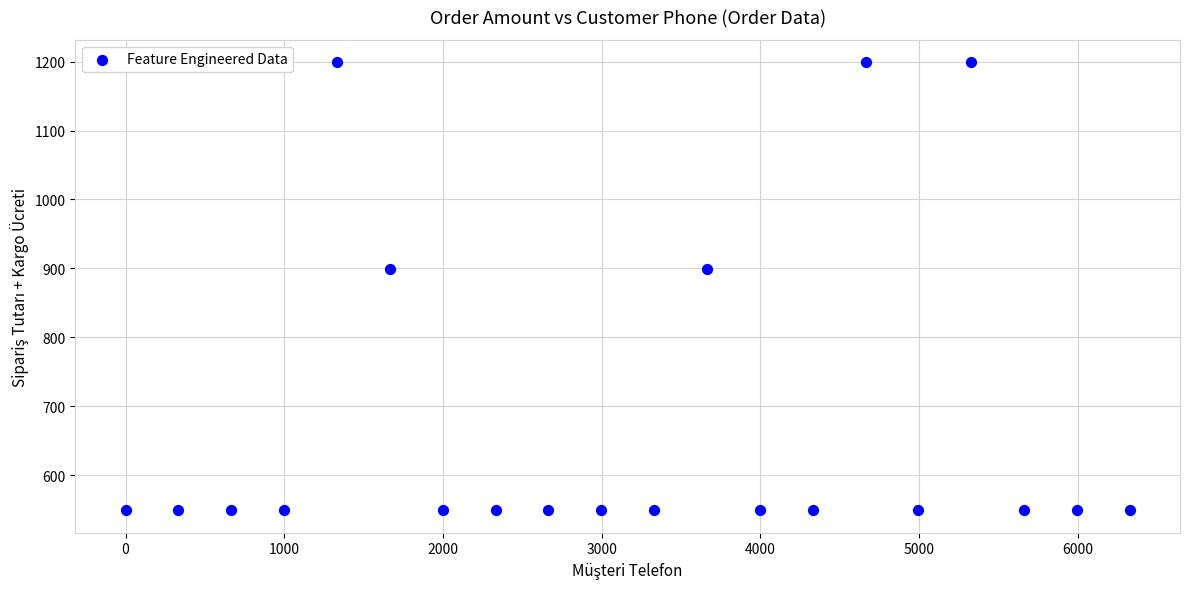

What is the range of X values (max minus min)?

6327